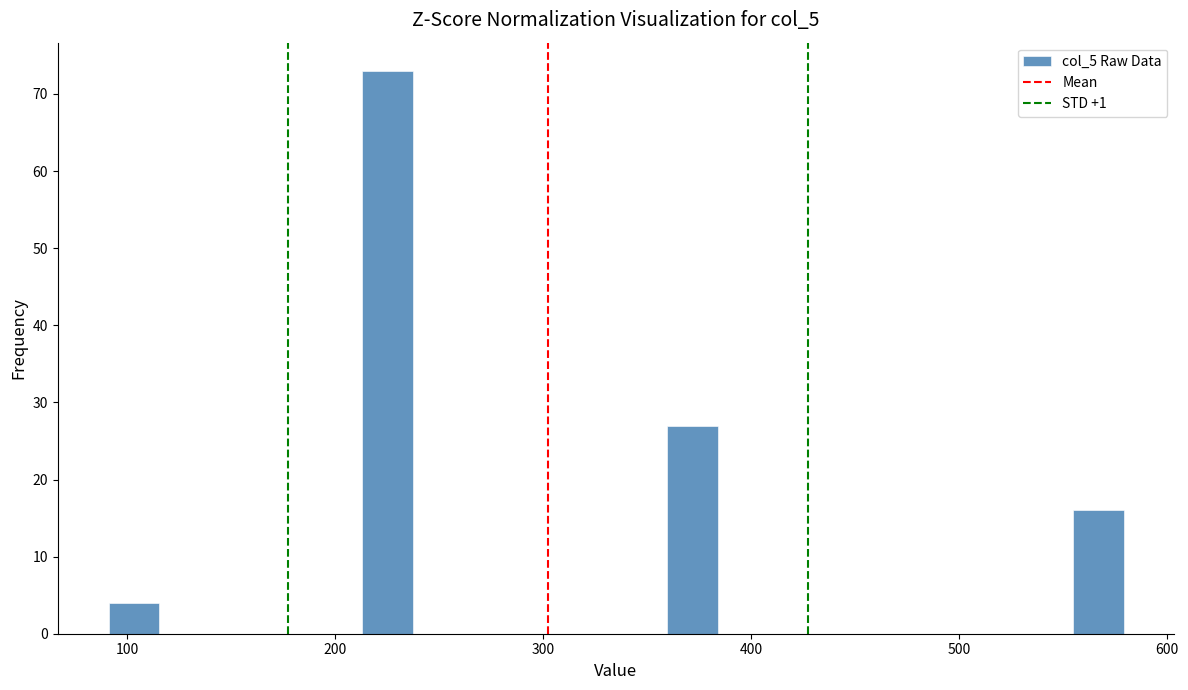

Read against the x-axis, roughly where is the centre of the tallest bar?

230